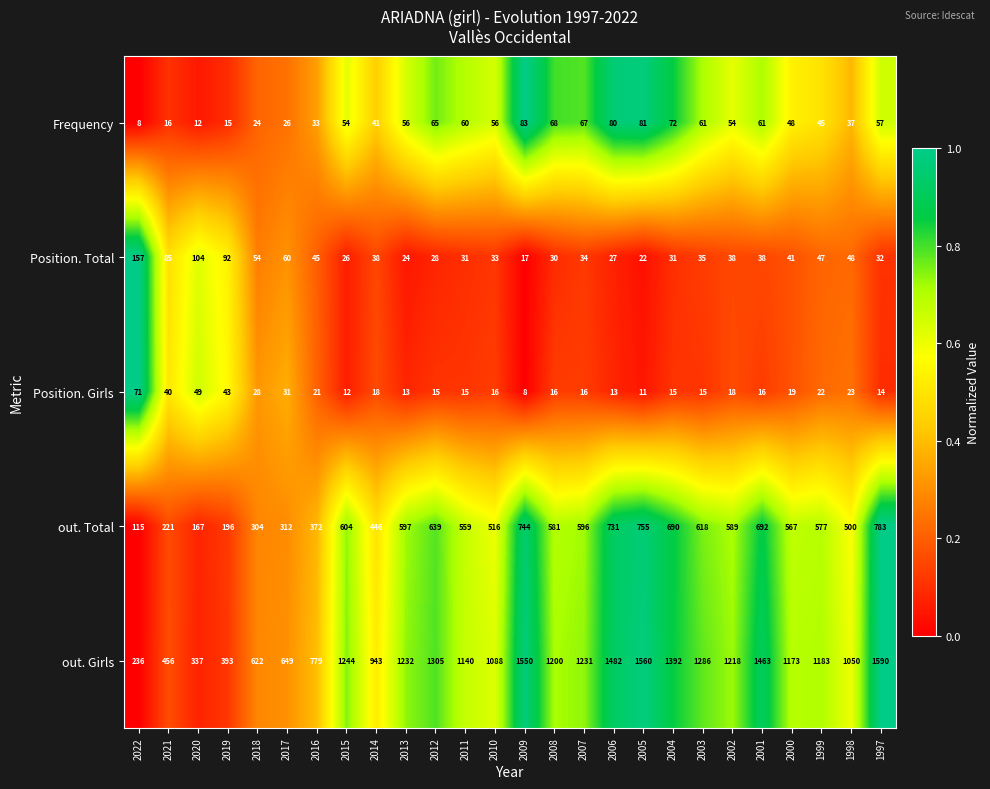

Which series has the largest total across all categories?

out. Girls